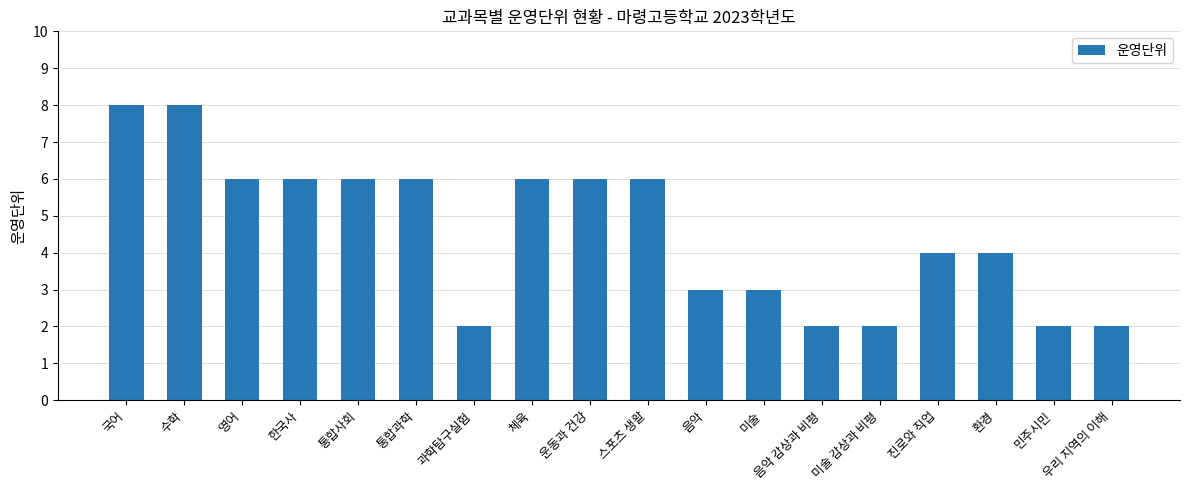

What is the average value?

5